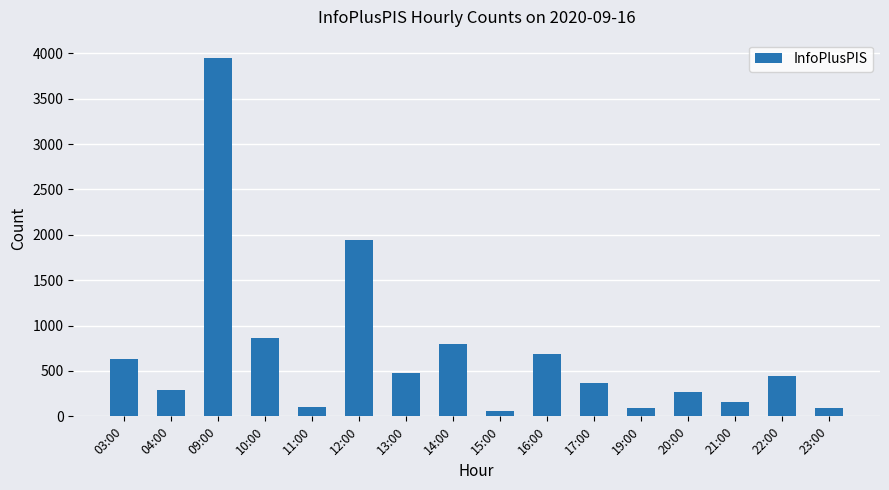

Is it true that the value at 03:00 is 1110?

False